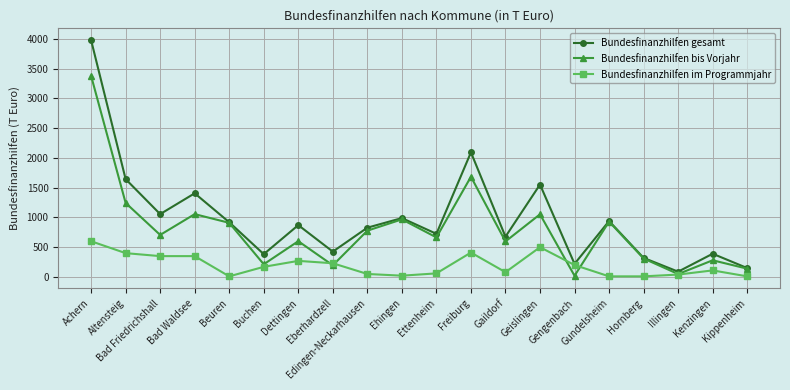

How many categories are shown in the chart?

20